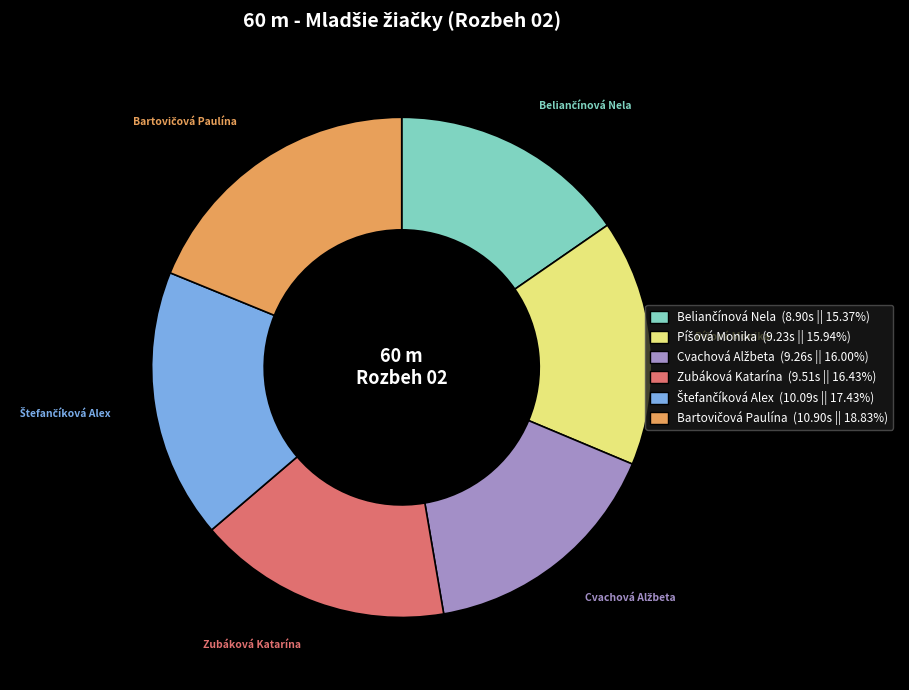

Does any single category account for the majority?

No